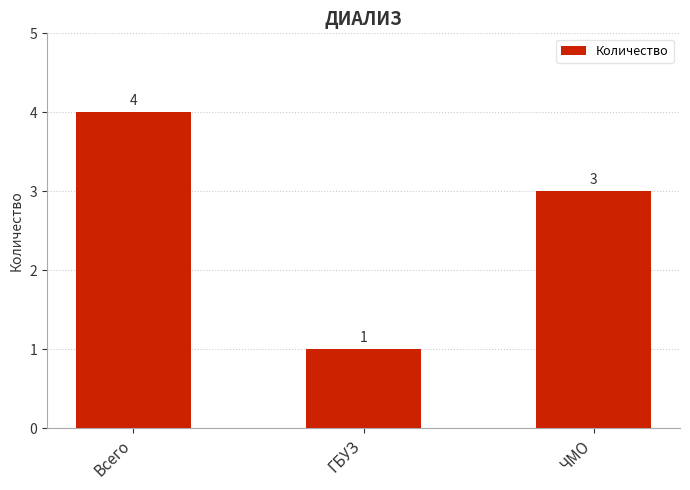

What is the sum of the values at ГБУЗ and Всего?

5